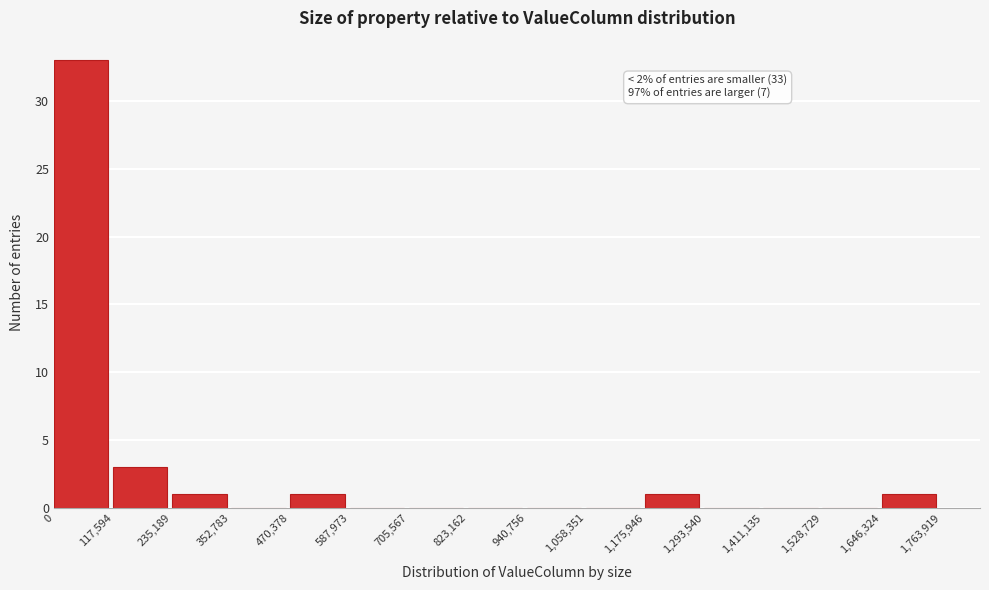

Over which range of the x-axis is the bar tallest?

0 to 117,594